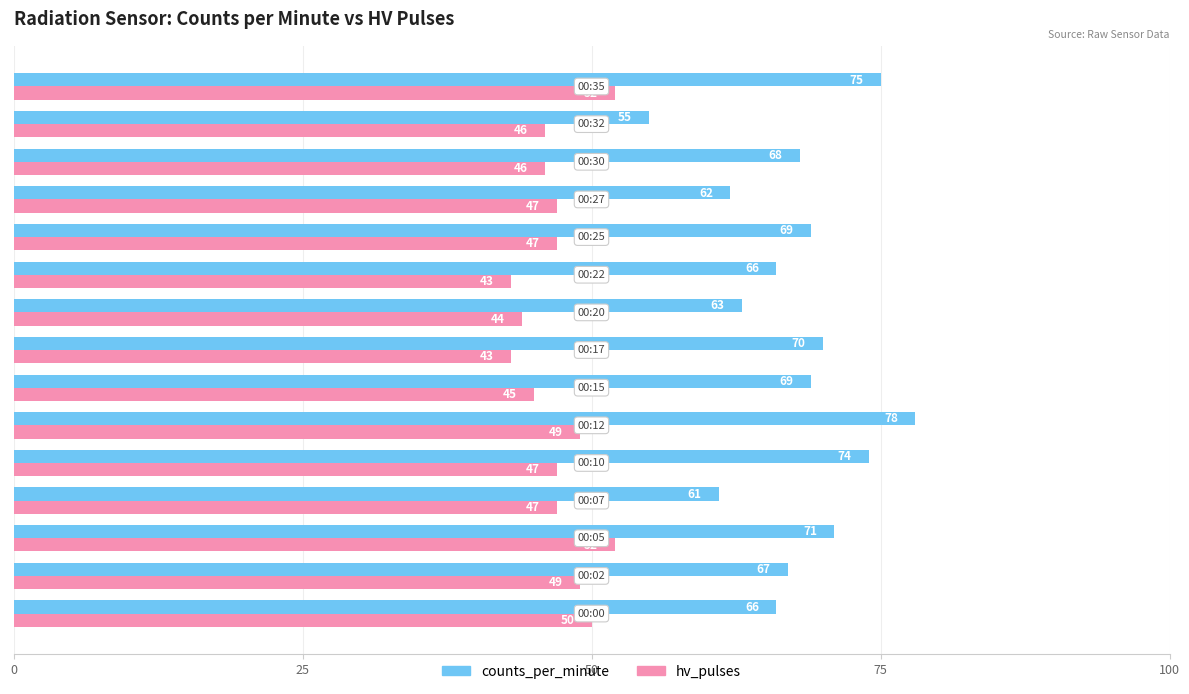

Count the hv_pulses values in the range 45 to 49.

9